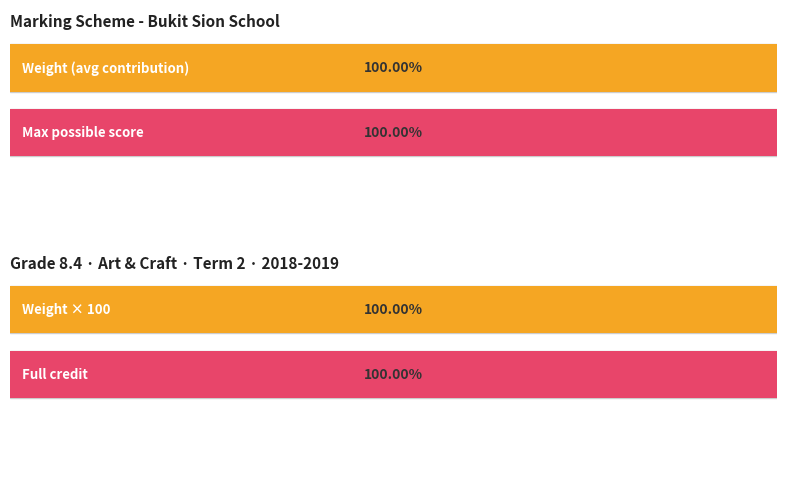

What is the minimum value for Maximum utilization?

1.0